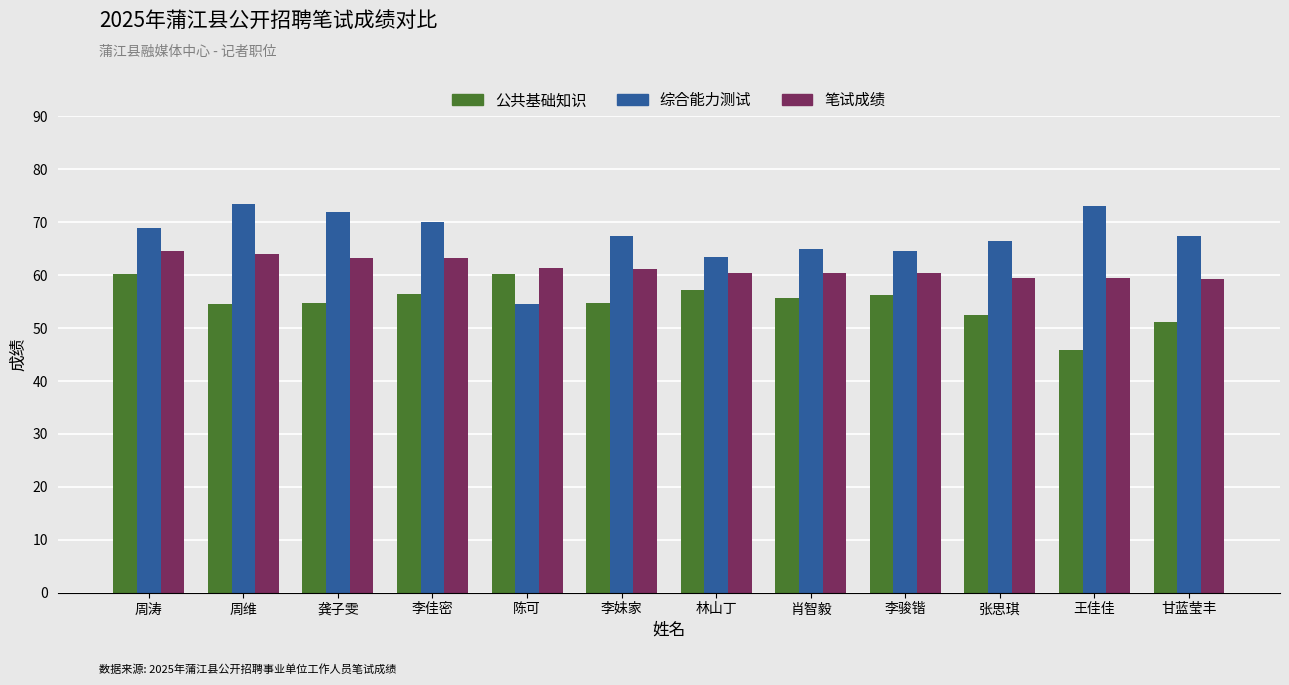

Which category has the lowest value across all series?

王佳佳